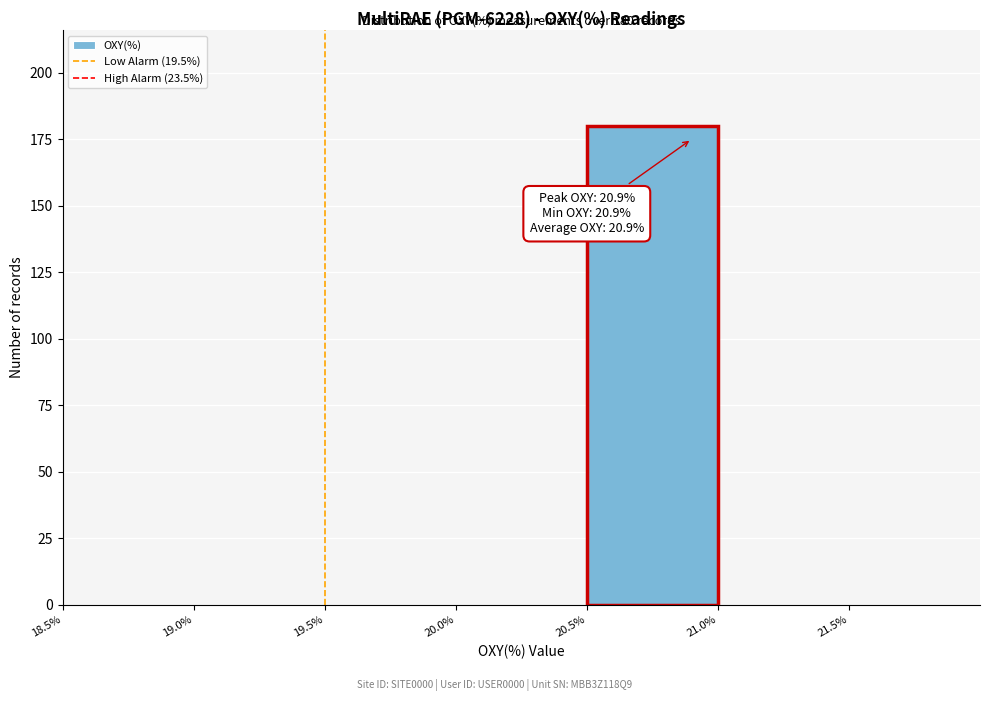

Which range on the x-axis has the tallest bar?

20.5 to 21.0